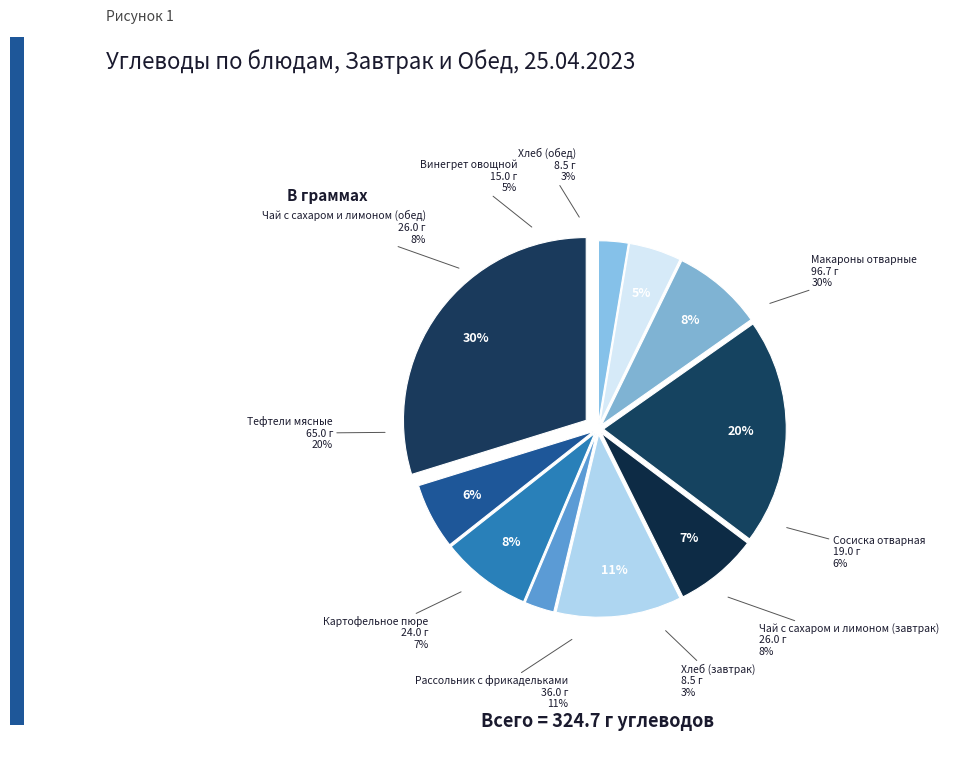

Count the number of slices in the pie.

10